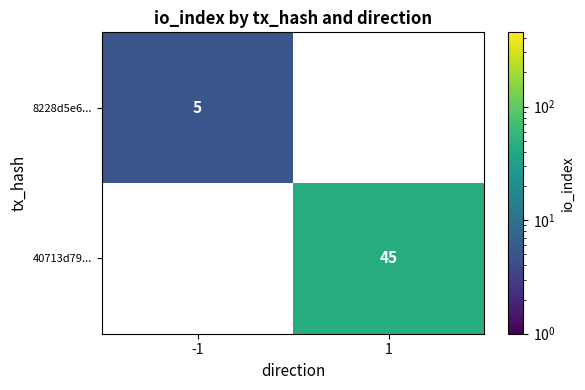

Is it true that 8228d5e6... equals 5 at -1?

True